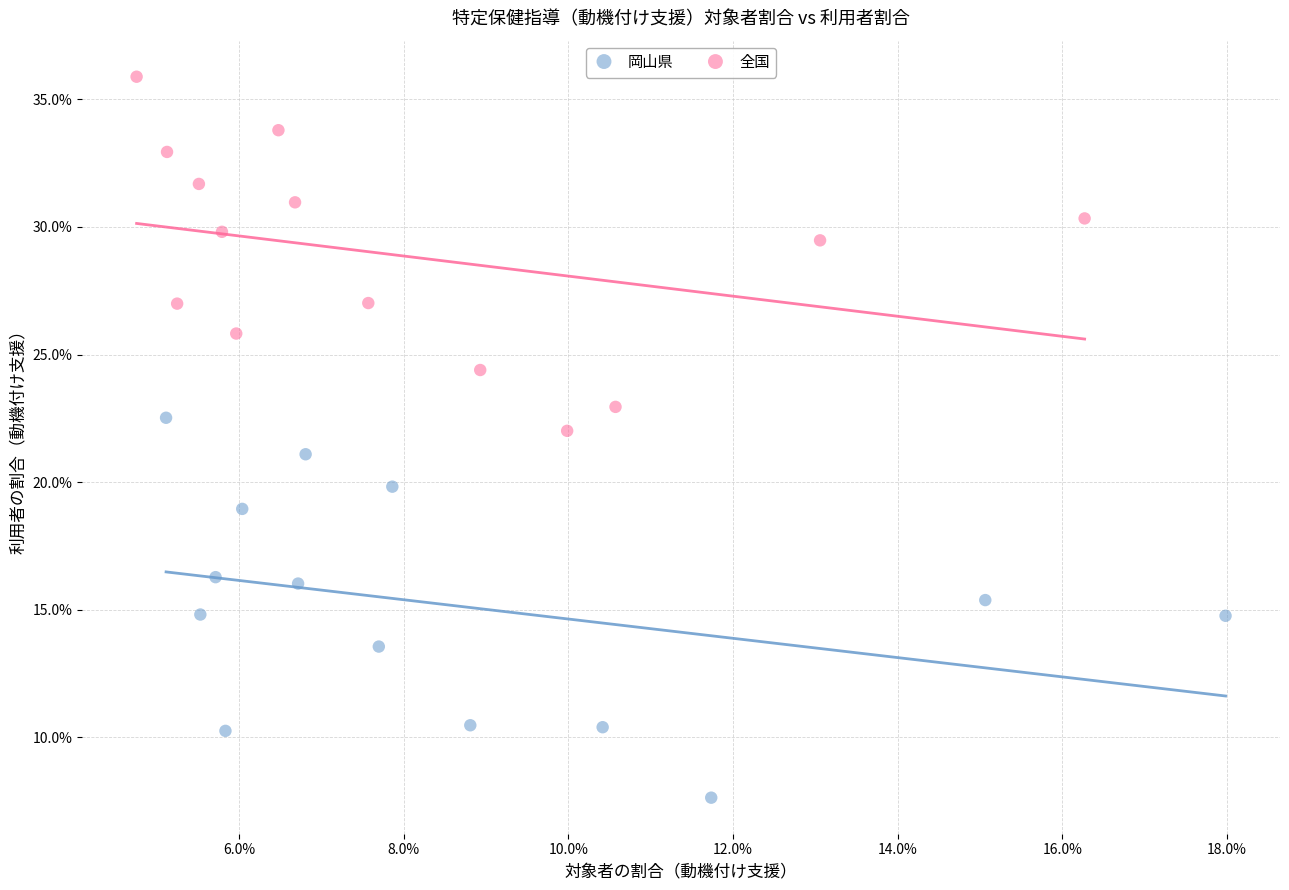

What are all the series names shown in the legend?

岡山県, 全国